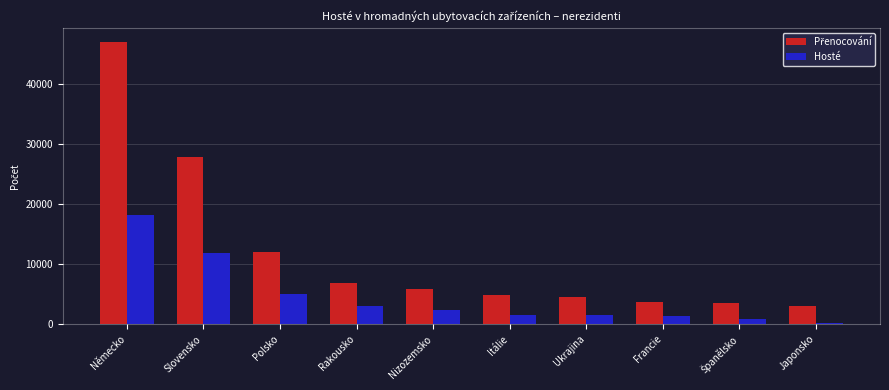

What position from the left is Japonsko?

10